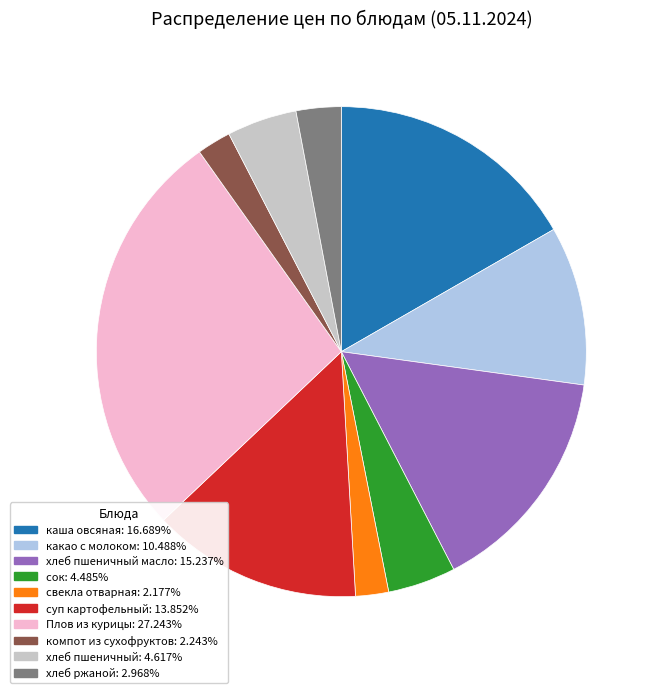

Is there any slice that represents more than half of the pie?

No